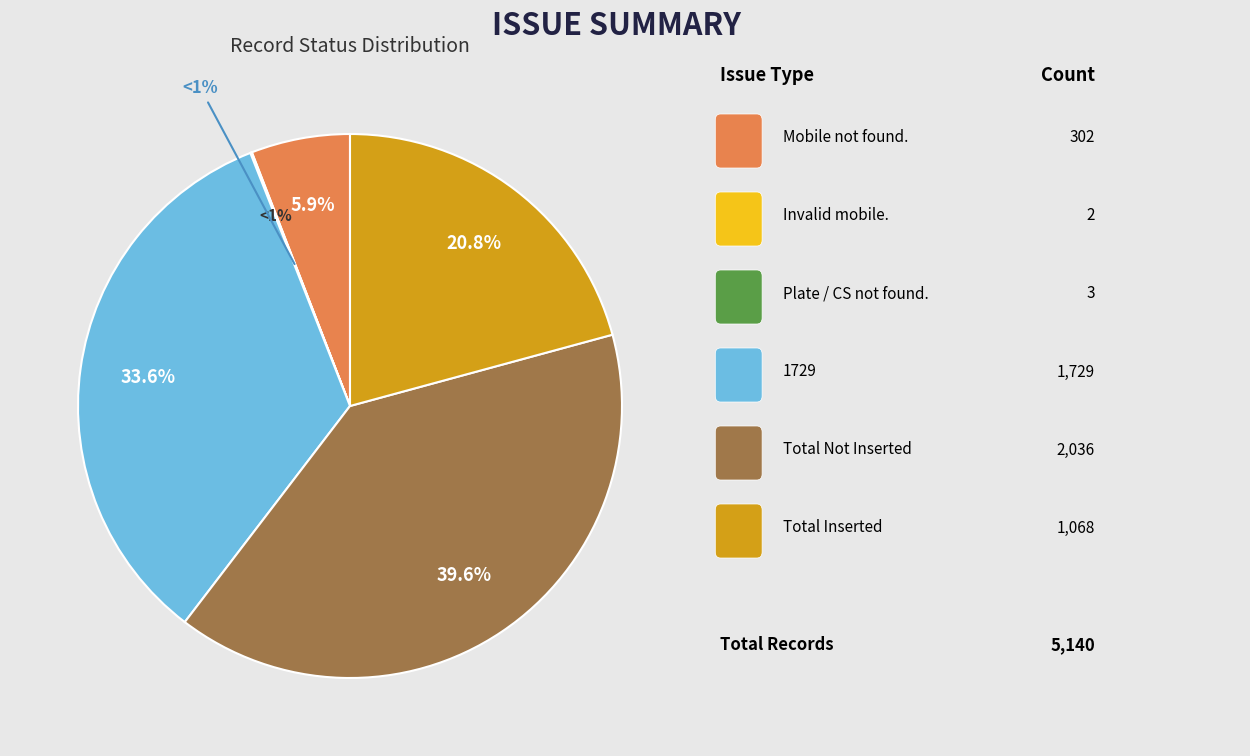

To the nearest percent, what is the combined percentage of Total Inserted and Mobile not found.?

27%